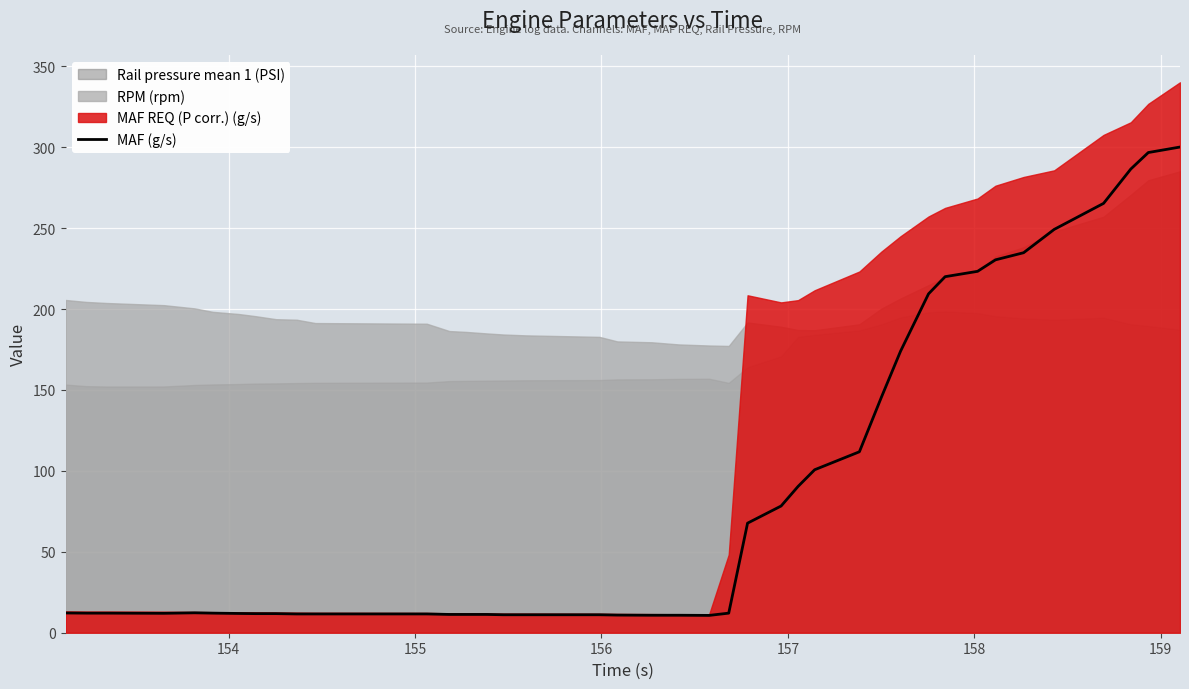

What is the smallest value displayed?

10.7